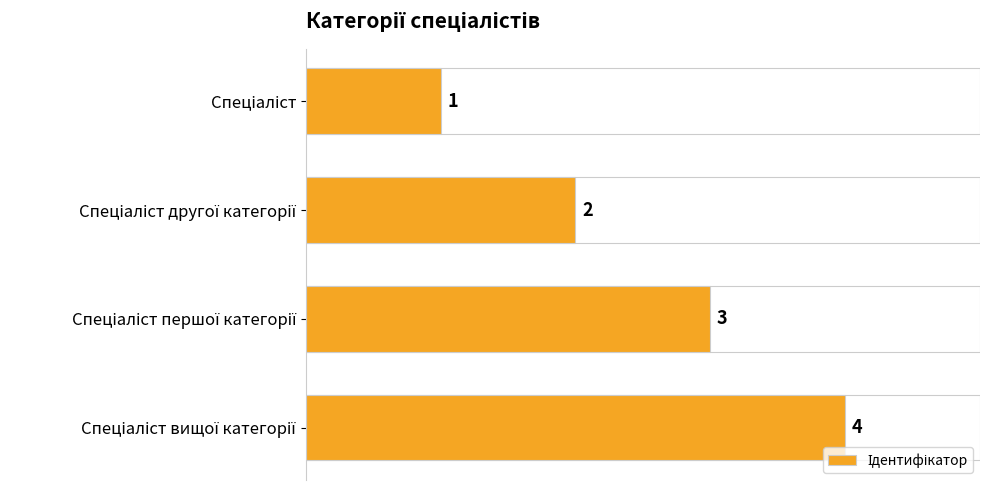

What is the difference between the maximum and minimum values?

3